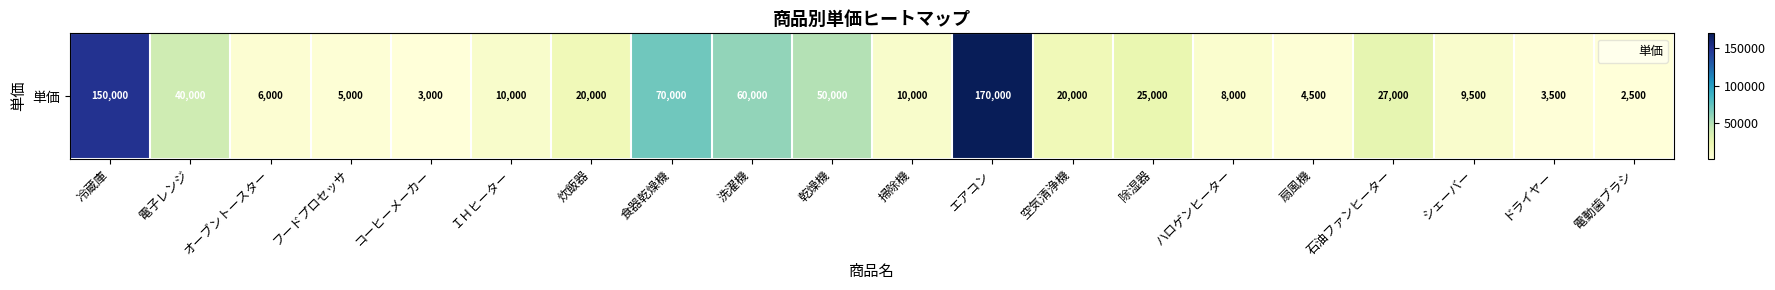

What is the average value?

34700